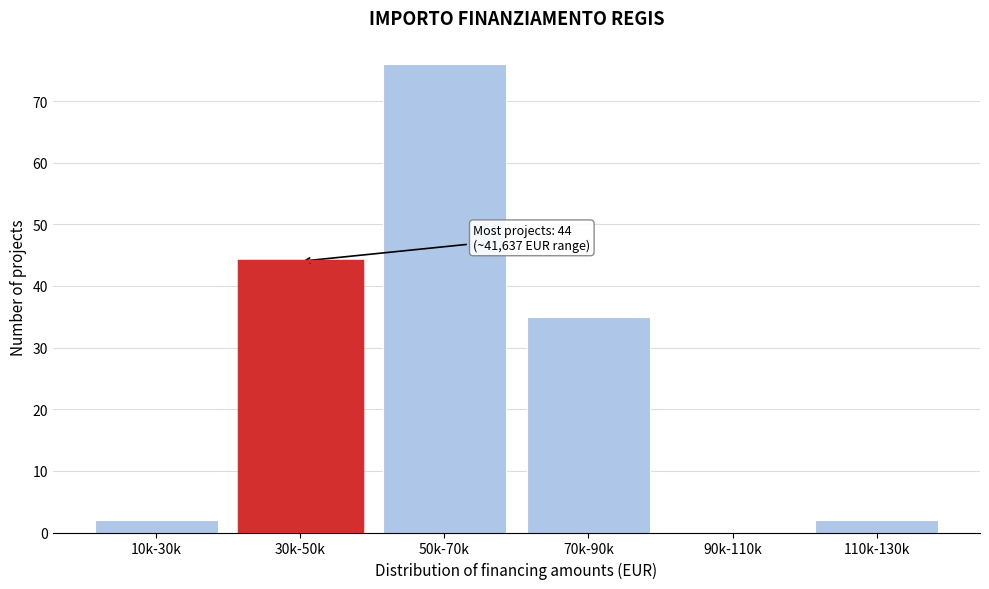

Reading left to right, transcribe all the data shown in this chart.

10k-30k=2	30k-50k=44	50k-70k=76	70k-90k=35	90k-110k=0	110k-130k=2